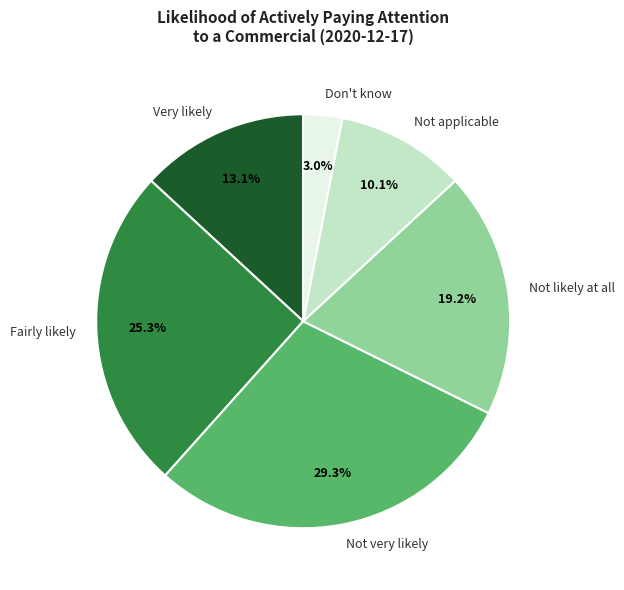

Which category has the smallest portion of the pie?

Don't know